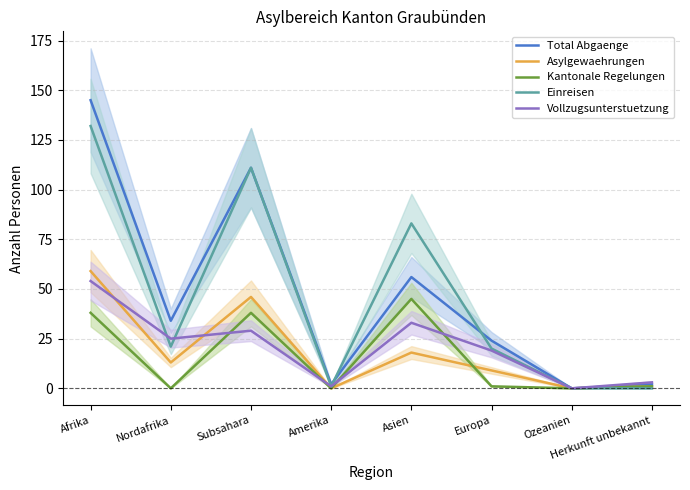

Which category has the lowest value across all series?

Ozeanien